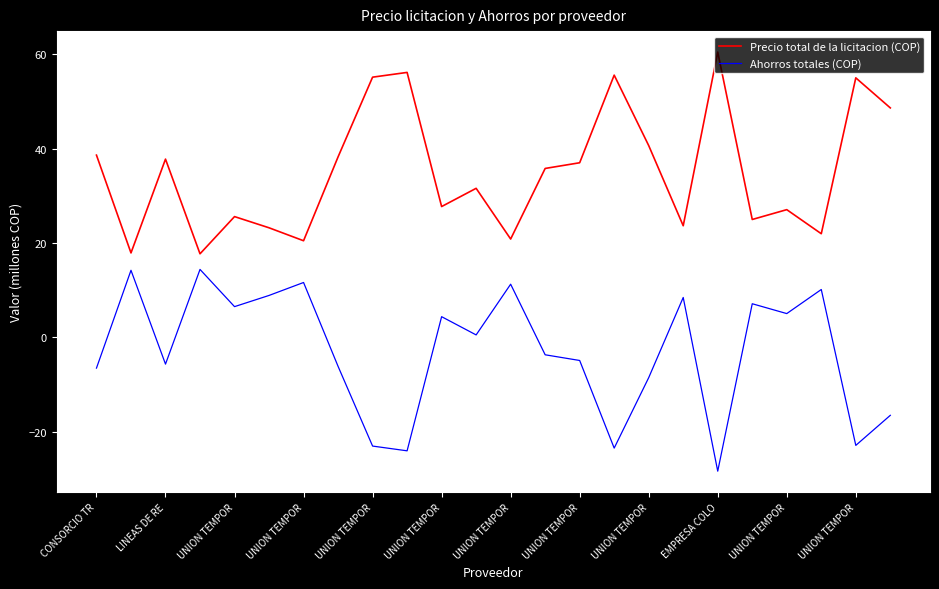

Which series has the largest total across all categories?

Precio total de la licitacion (COP)